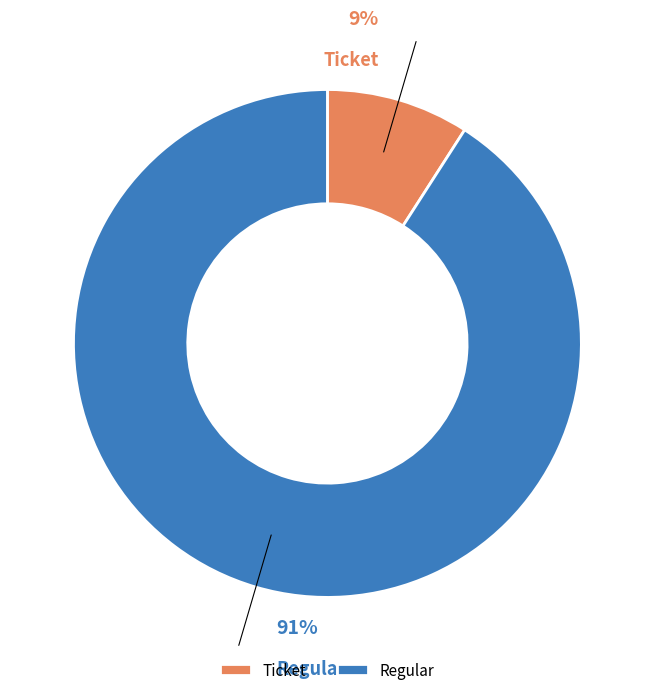

Is Regular the majority of the pie?

Yes